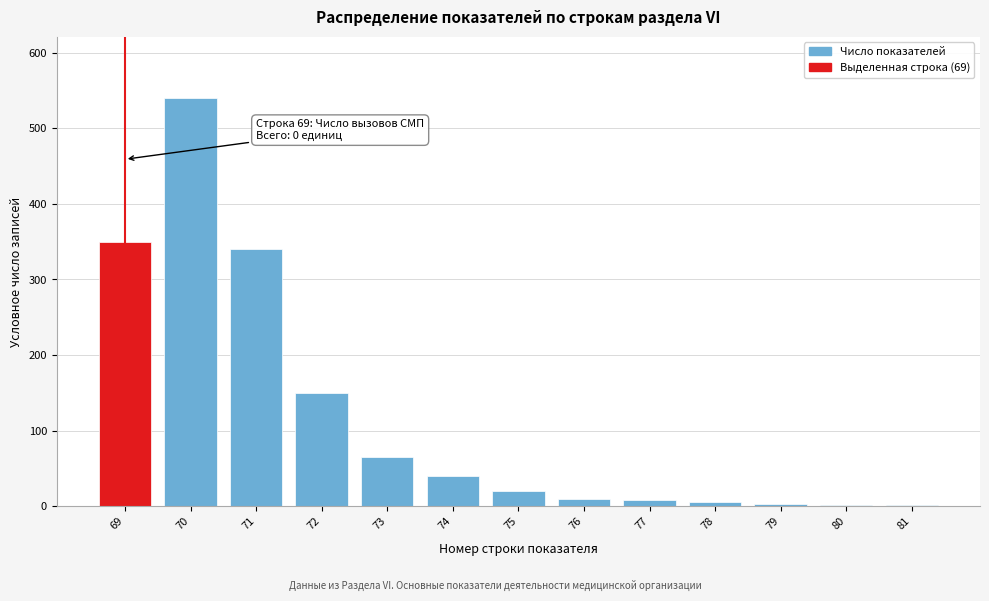

Where is the data nearest to the value 270?

71